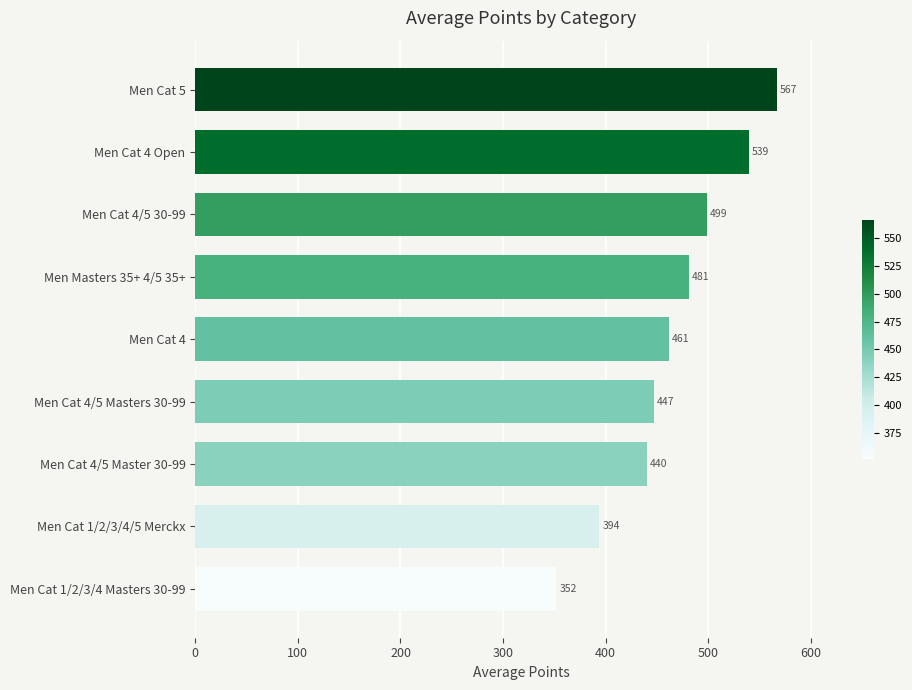

Read the value at Men Cat 4 Open.

539.3